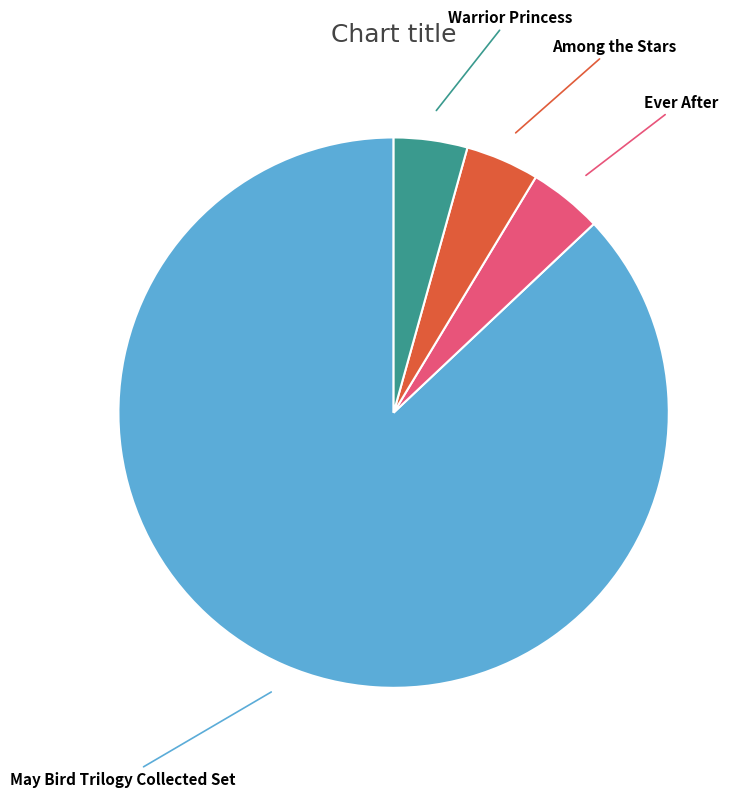

Is there any slice that represents more than half of the pie?

Yes